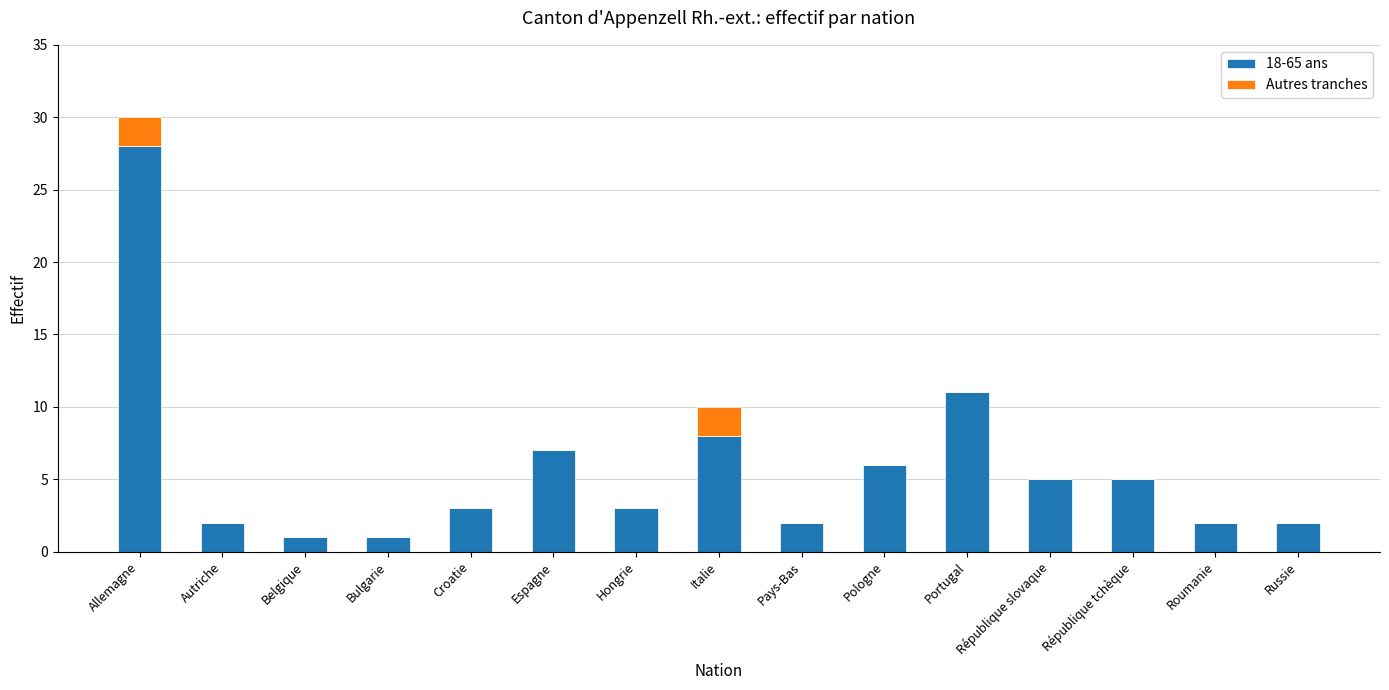

How many series are shown in this chart?

2